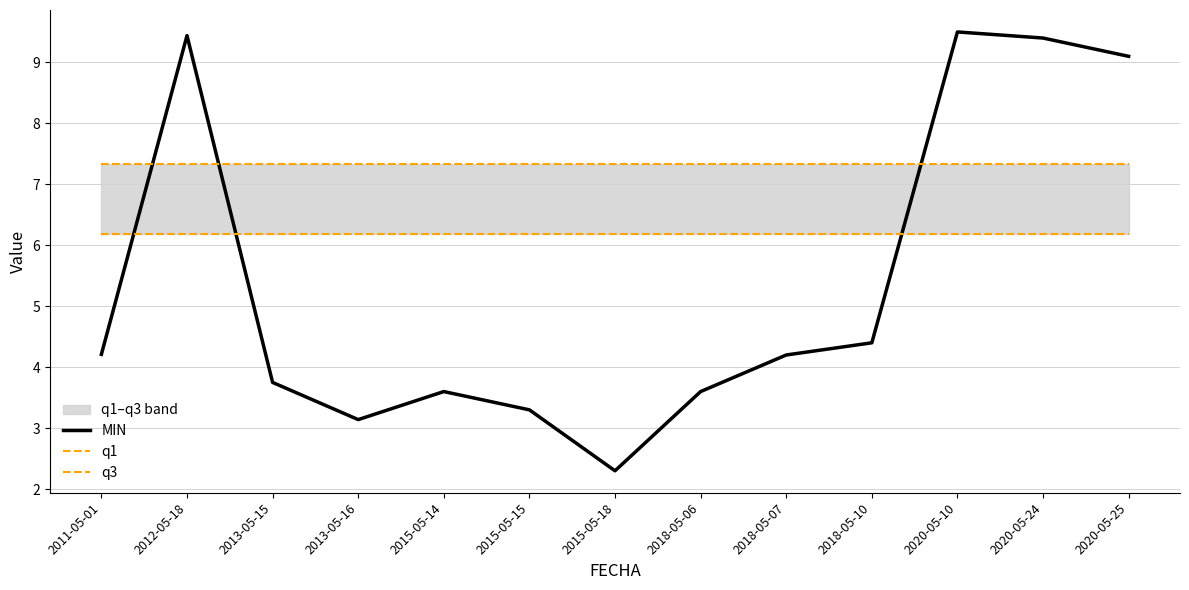

Does the chart display data point markers on the line(s)?

No